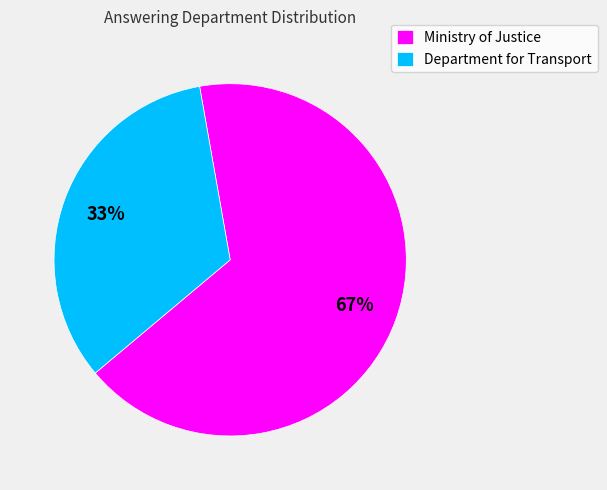

To the nearest percent, what percentage of the pie is Department for Transport?

33%